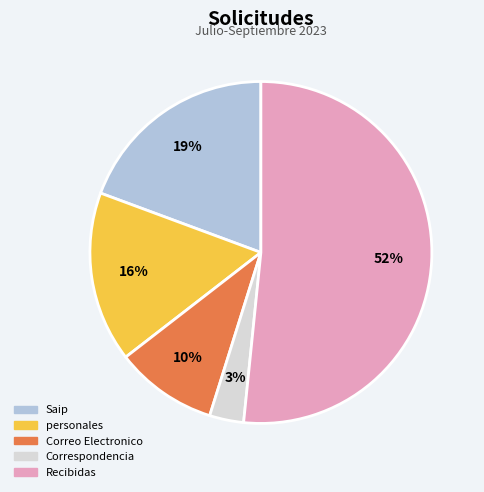

To the nearest percent, what percentage of the pie is Saip?

19%